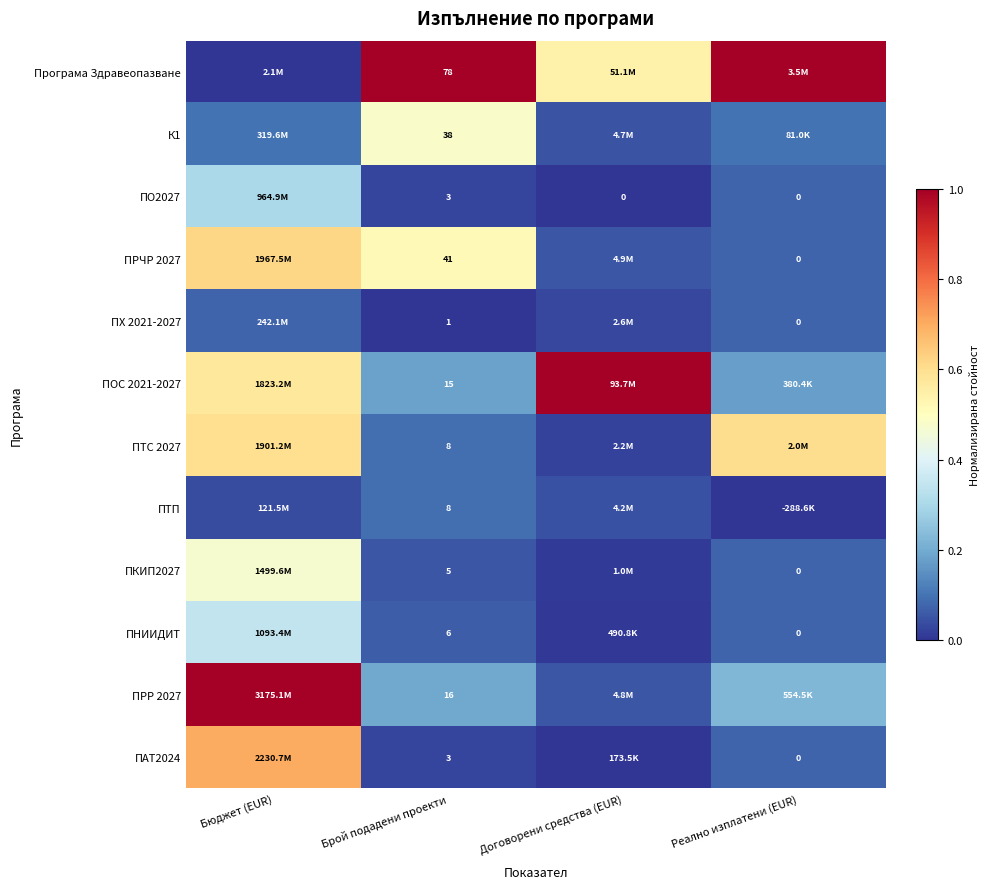

At which label is ПРР 2027 closest to 0?

Договорени средства (EUR)